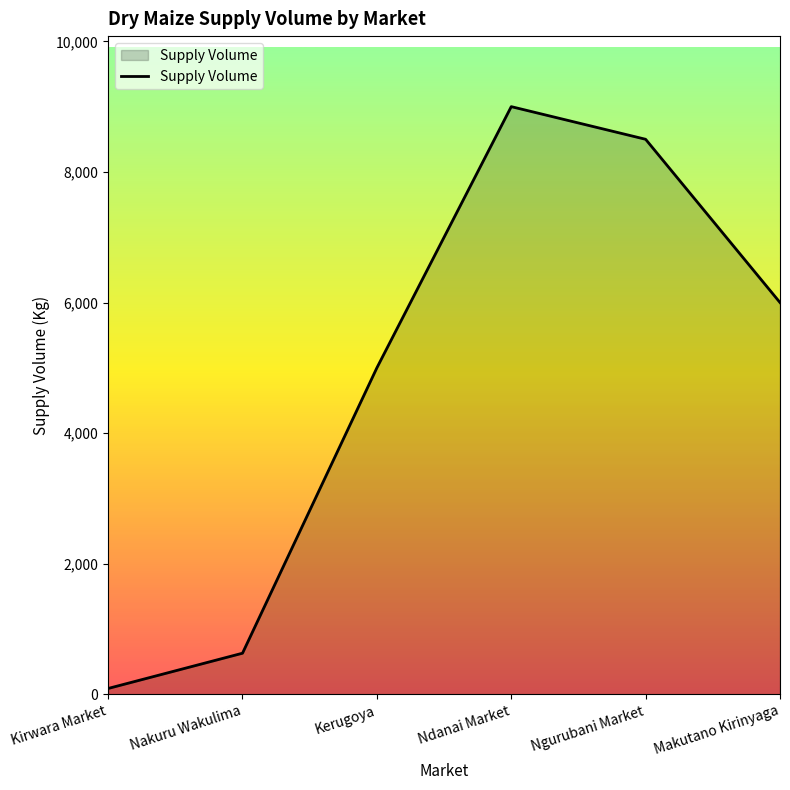

Rank the categories by value from highest to lowest.

Ndanai Market, Ngurubani Market, Makutano Kirinyaga, Kerugoya, Nakuru Wakulima, Kirwara Market